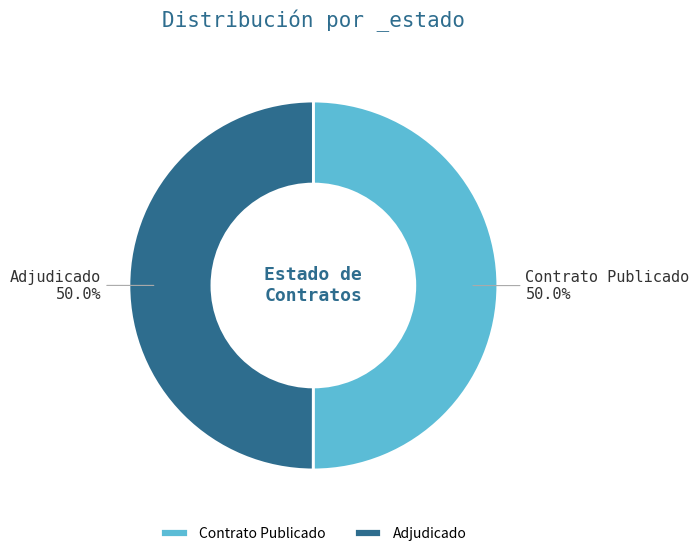

To the nearest percent, what is the average slice percentage?

50%